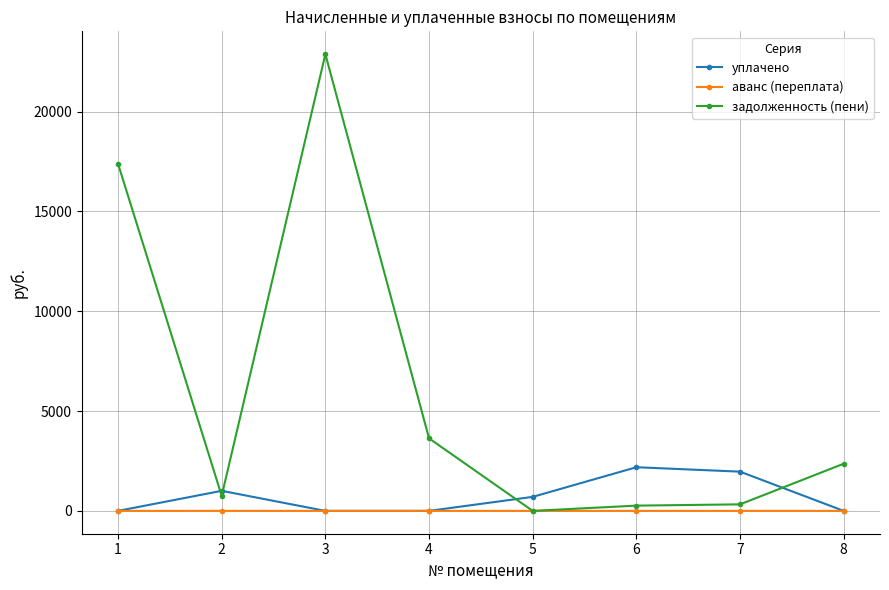

How many interior local peaks does the уплачено series have?

2